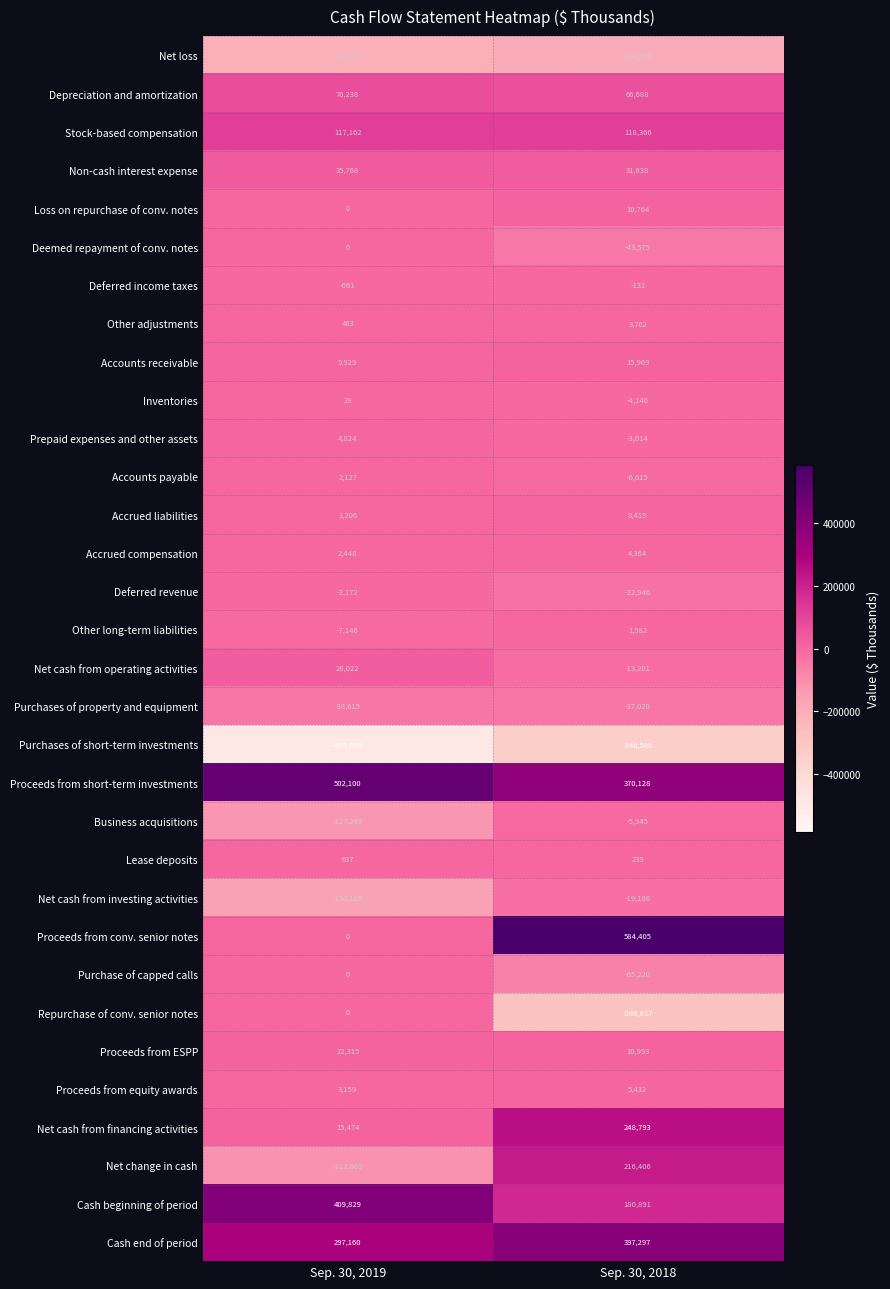

What is the sum of all Prepaid expenses and other assets values?

1810